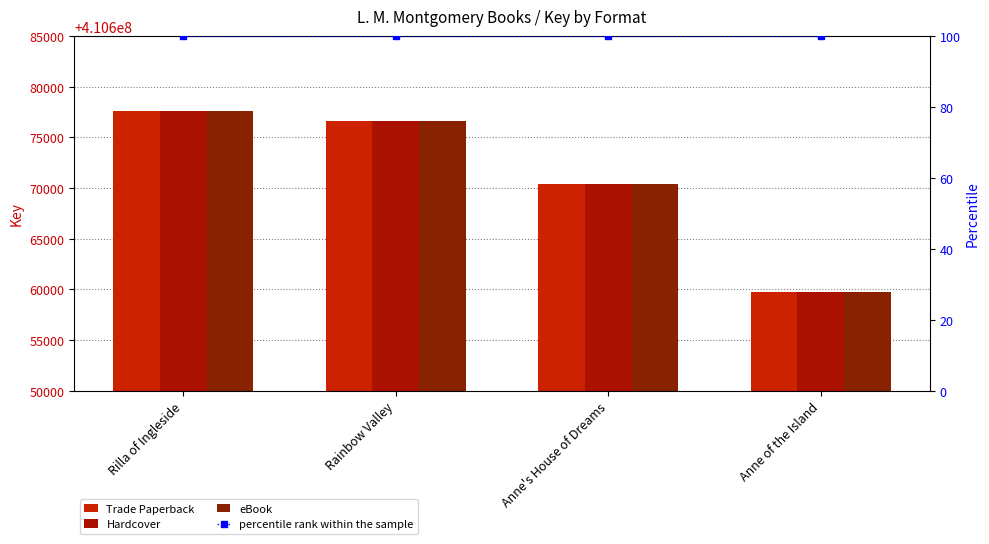

Reading left to right, extract all data points from this chart.

Trade Paperback: Rilla of Ingleside=410677551	Rainbow Valley=410676590	Anne's House of Dreams=410670413	Anne of the Island=410659700
Hardcover: Rilla of Ingleside=410677551	Rainbow Valley=410676590	Anne's House of Dreams=410670413	Anne of the Island=410659700
eBook: Rilla of Ingleside=410677551	Rainbow Valley=410676590	Anne's House of Dreams=410670413	Anne of the Island=410659700
percentile rank within the sample: Rilla of Ingleside=100	Rainbow Valley=100	Anne's House of Dreams=100	Anne of the Island=100